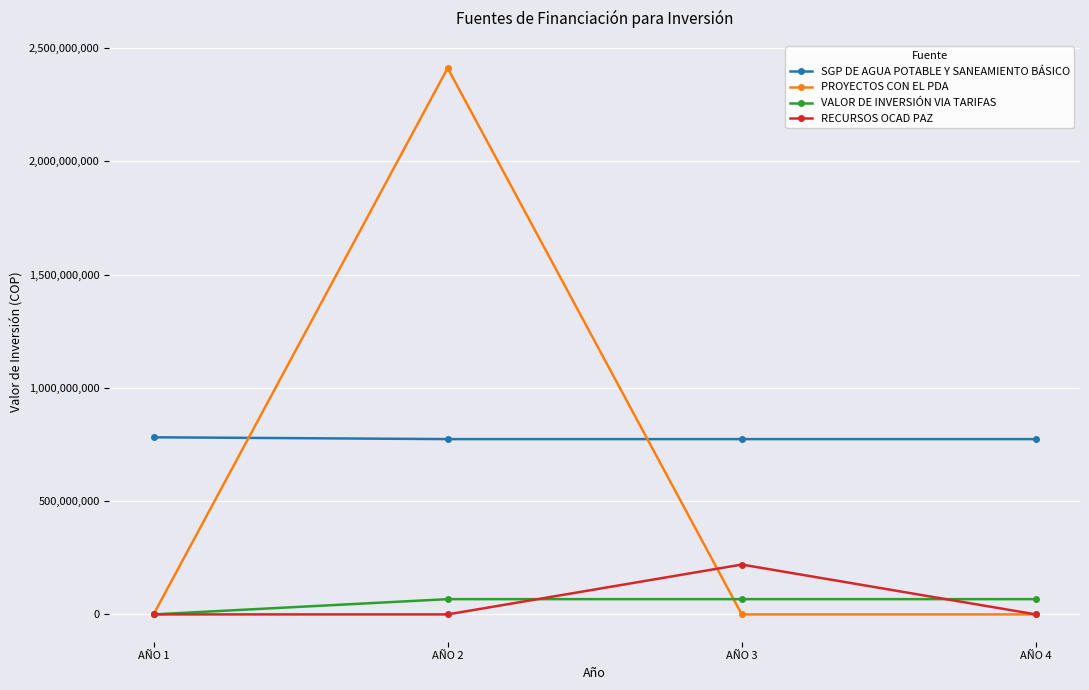

In RECURSOS OCAD PAZ, how many points are higher than both neighbors (excluding endpoints)?

1